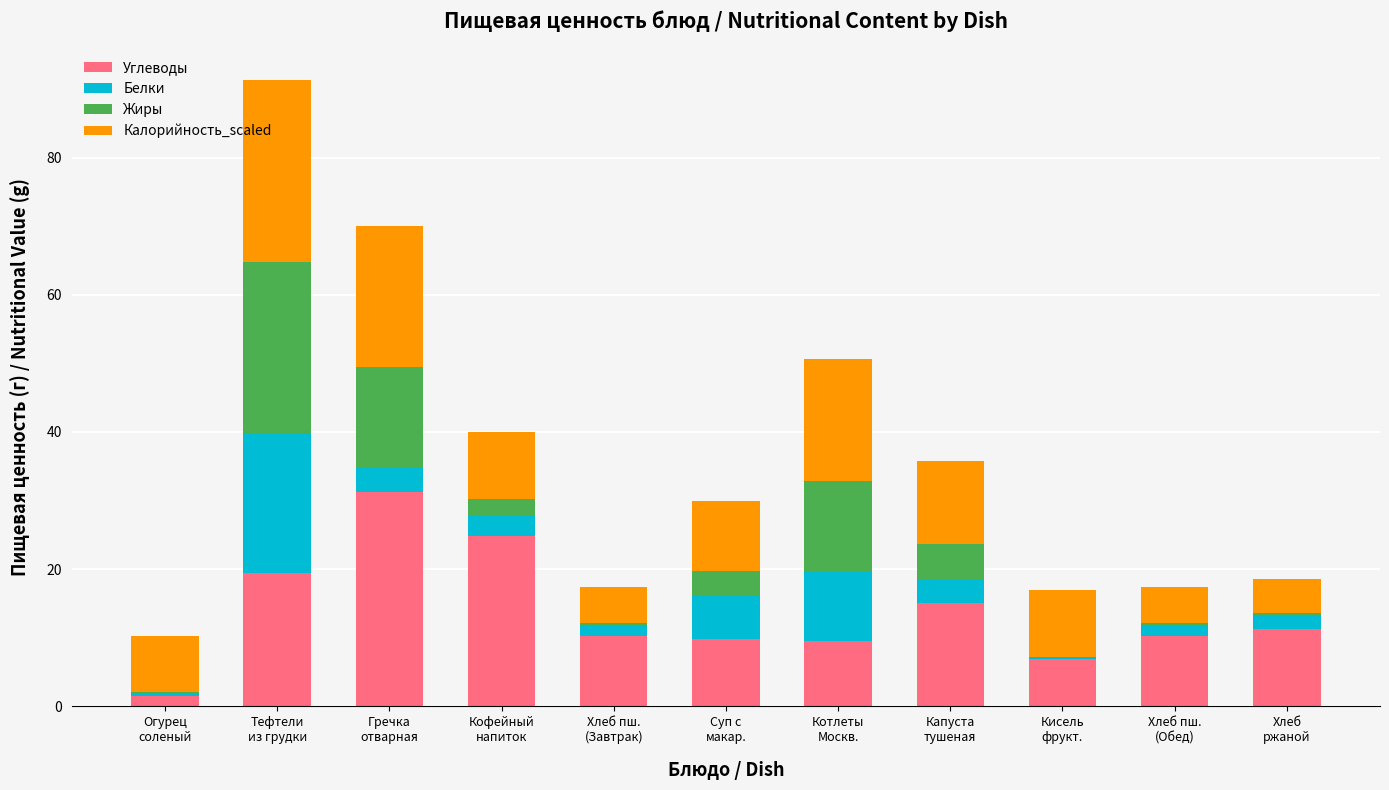

Does the chart contain stacked bars?

Yes